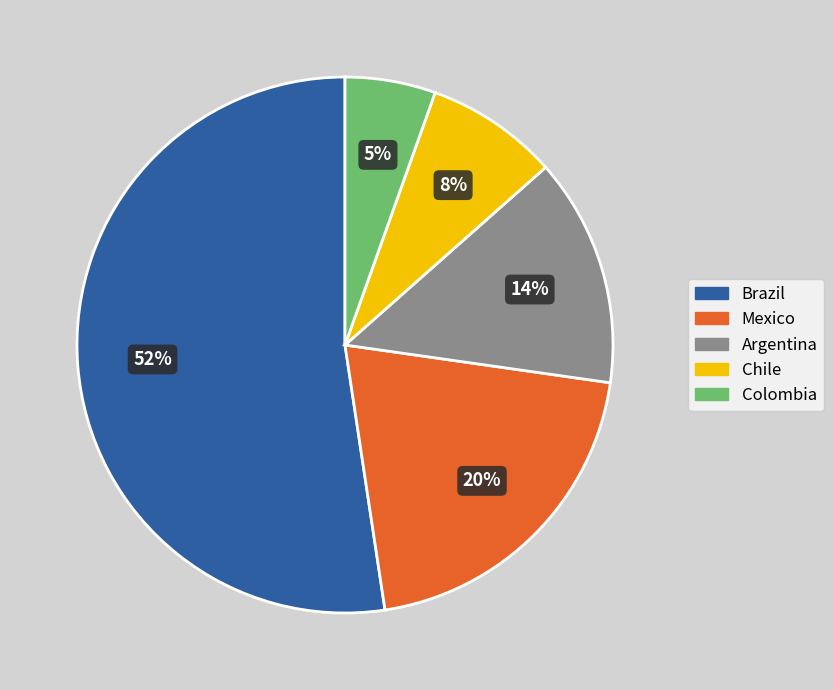

To the nearest percent, what is the average slice percentage?

20%